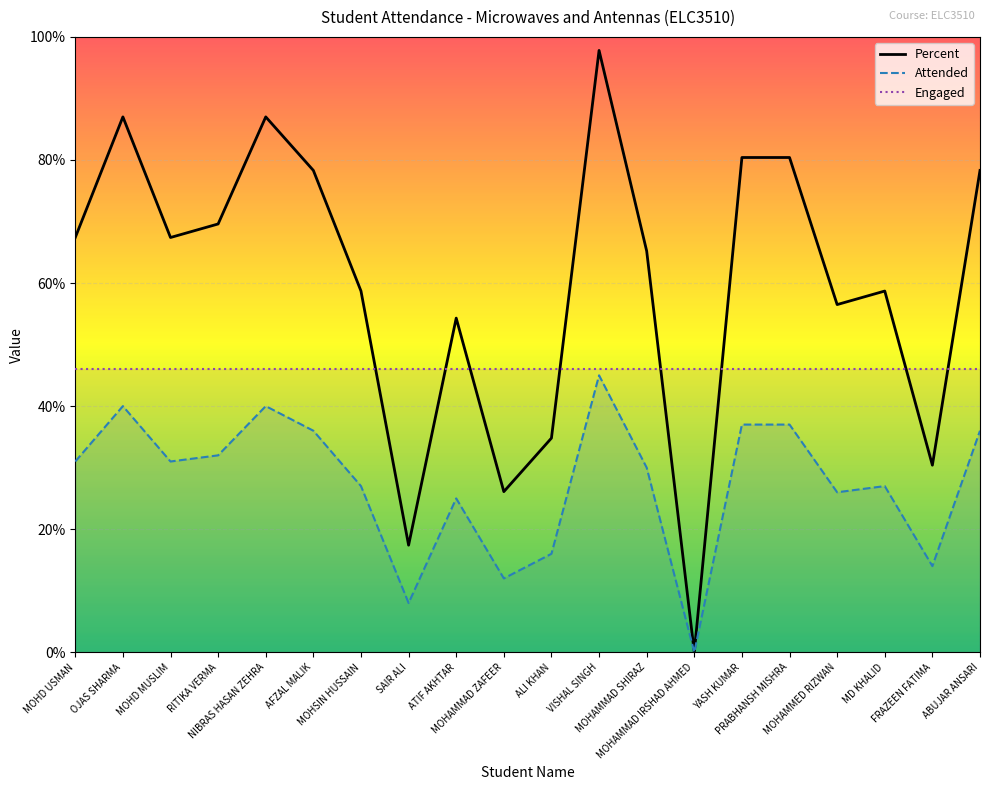

True or false: Engaged and Attended intersect in this chart.

False